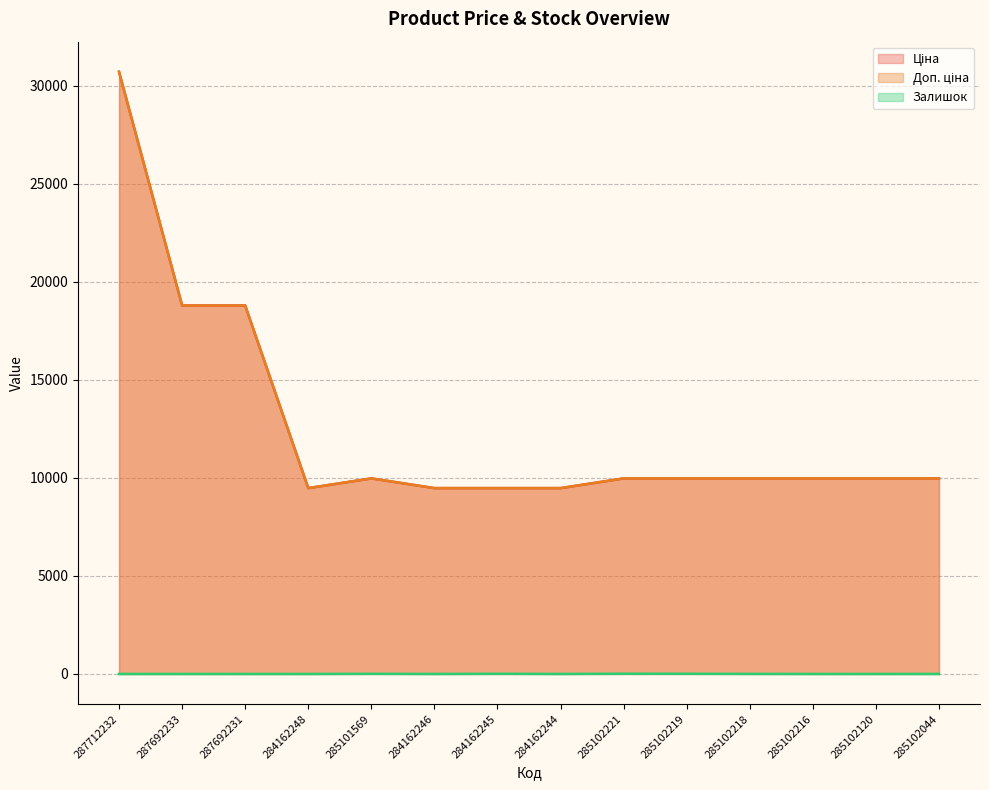

What is the value of the Ціна point at the 10th from the left?

9975.0